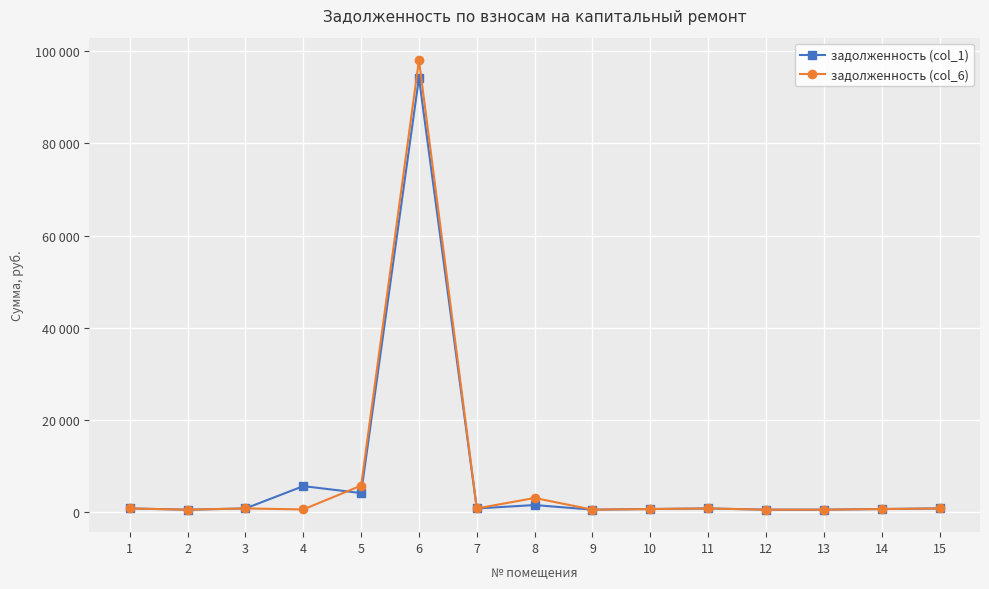

What are all the series names shown in the legend?

задолженность (col_1), задолженность (col_6)